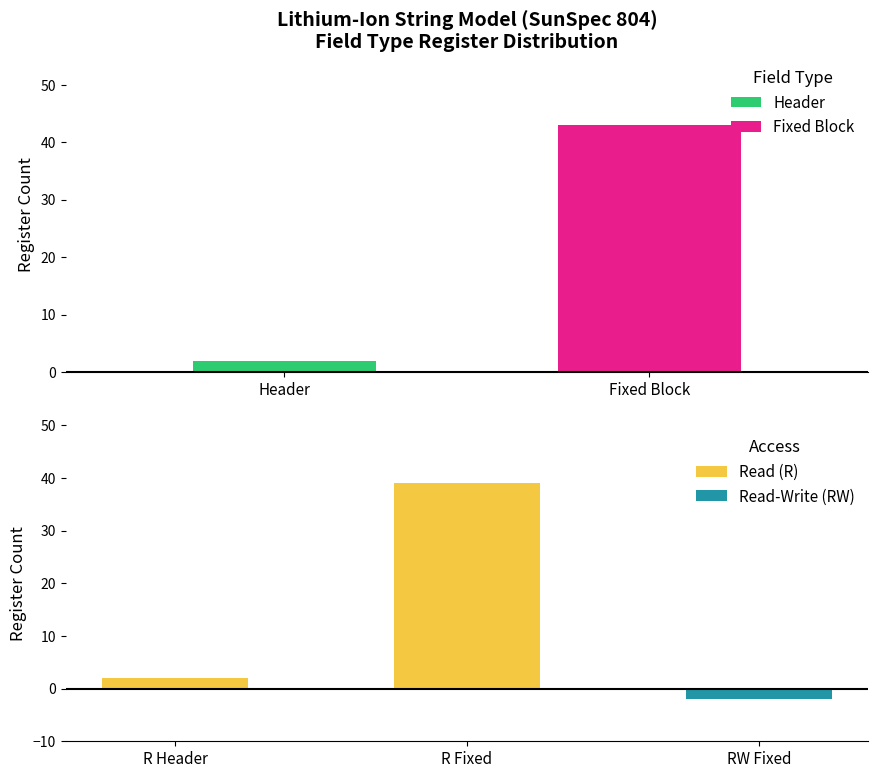

Which has a higher value, R Header or R Fixed?

R Fixed